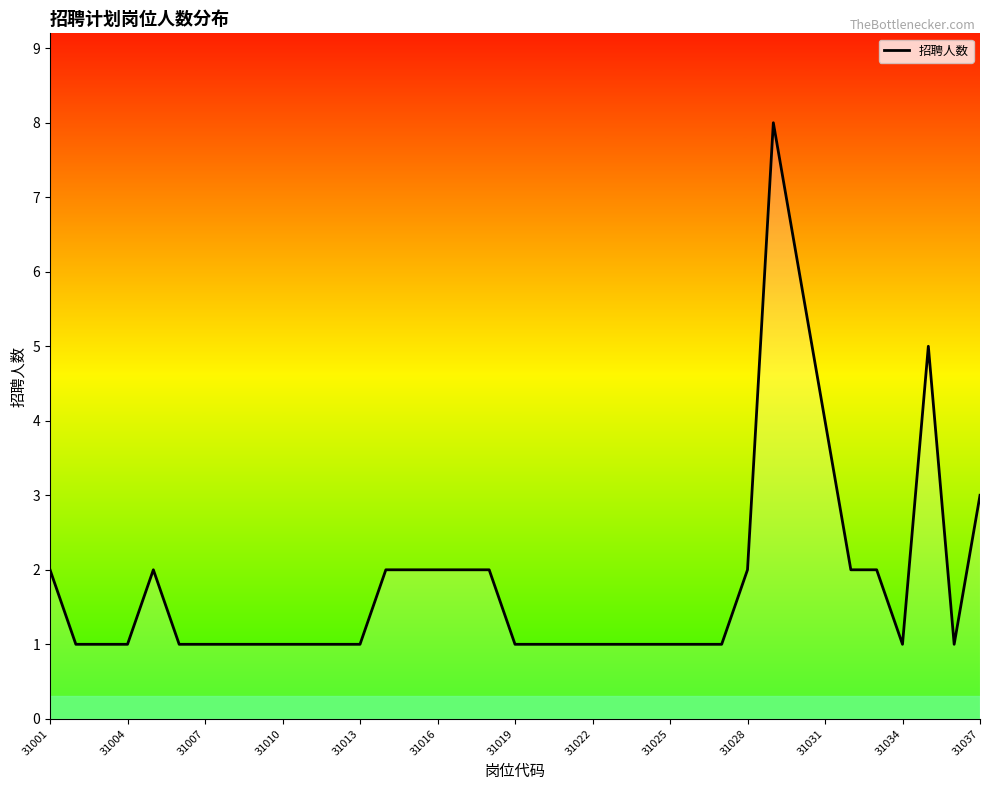

What is the greatest value displayed?

8